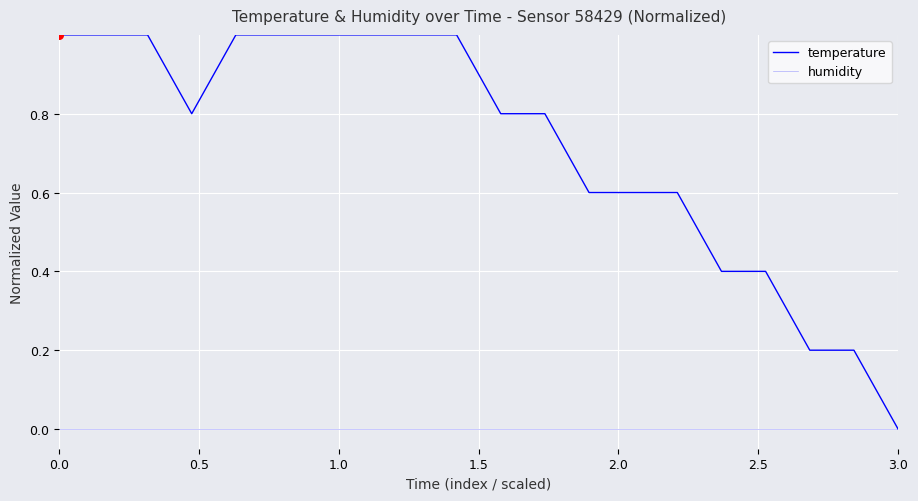

Does the chart have visible grid lines?

Yes